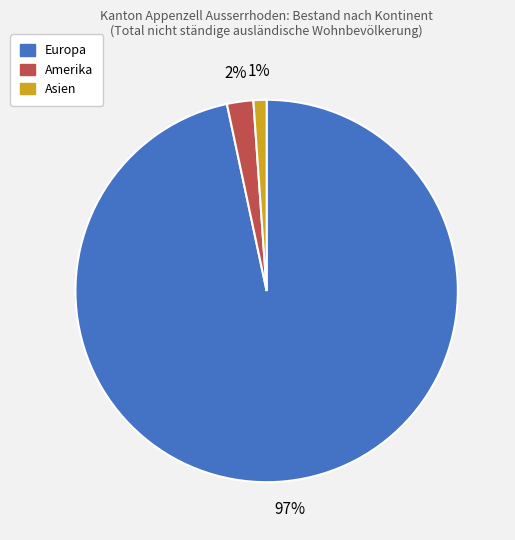

Does Europa account for over 50% of the chart?

Yes